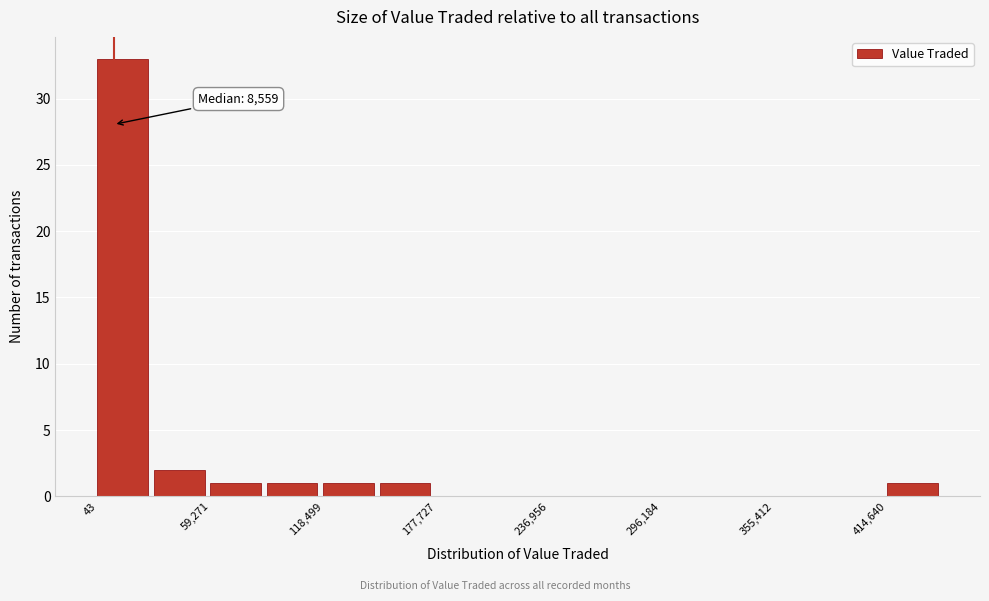

Around what value on the x-axis is the tallest bar? Give the approximate position of its centre, as read against the axis.

10000